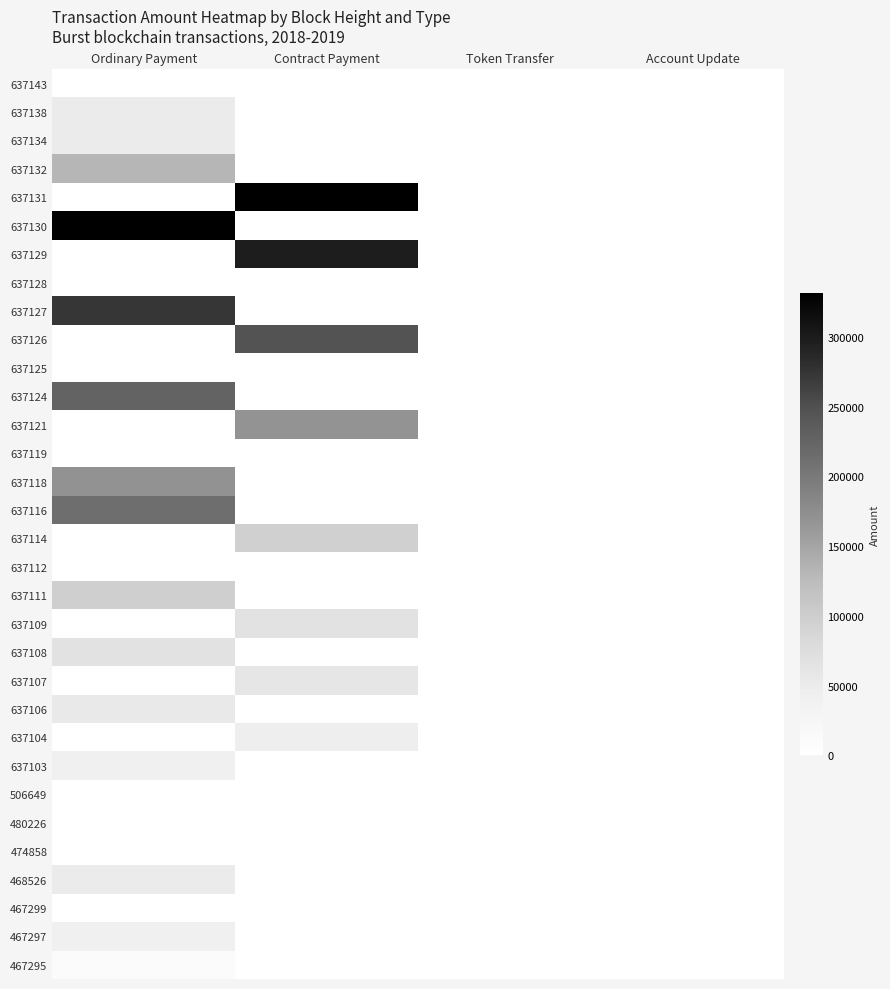

What is the greatest value displayed?

331323.0